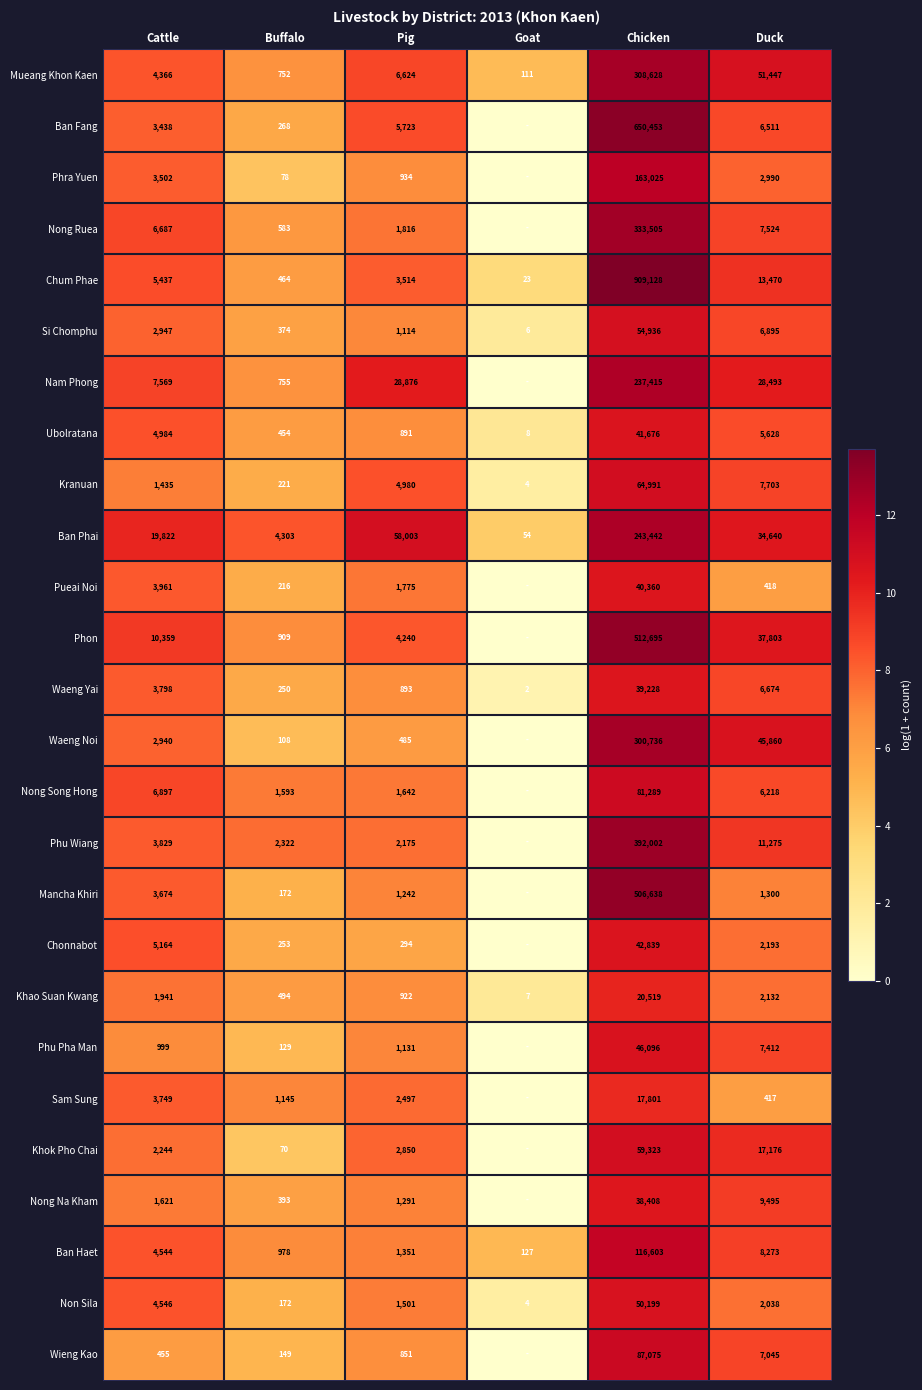

What is the difference between the highest and lowest values at Goat?

4.9